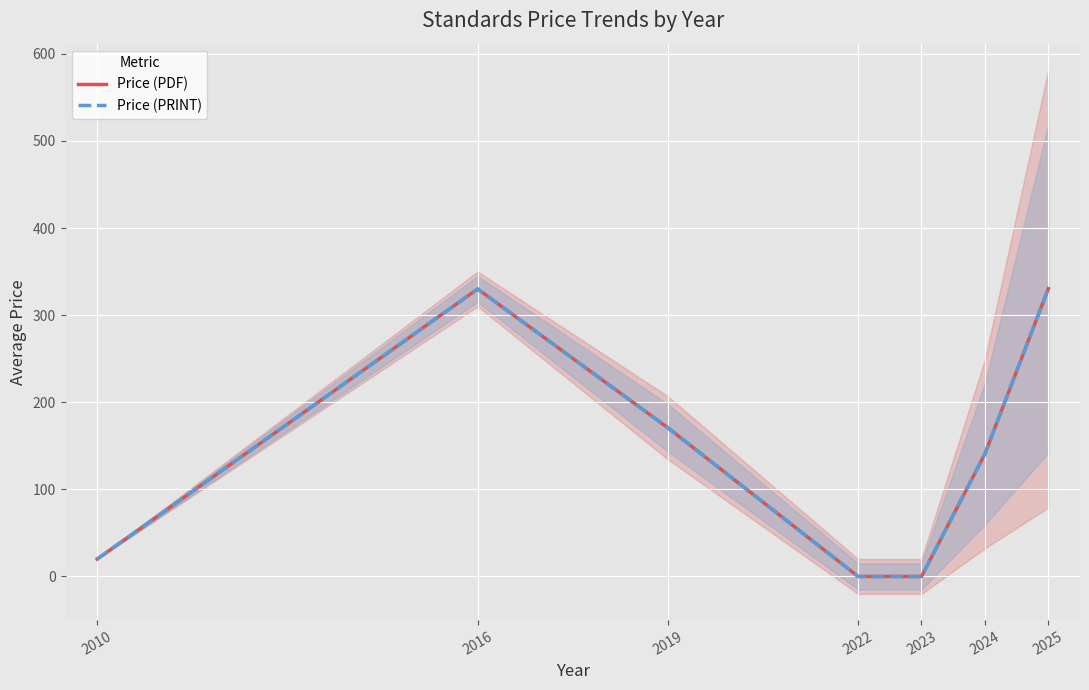

Which category has the highest value across all series?

2025